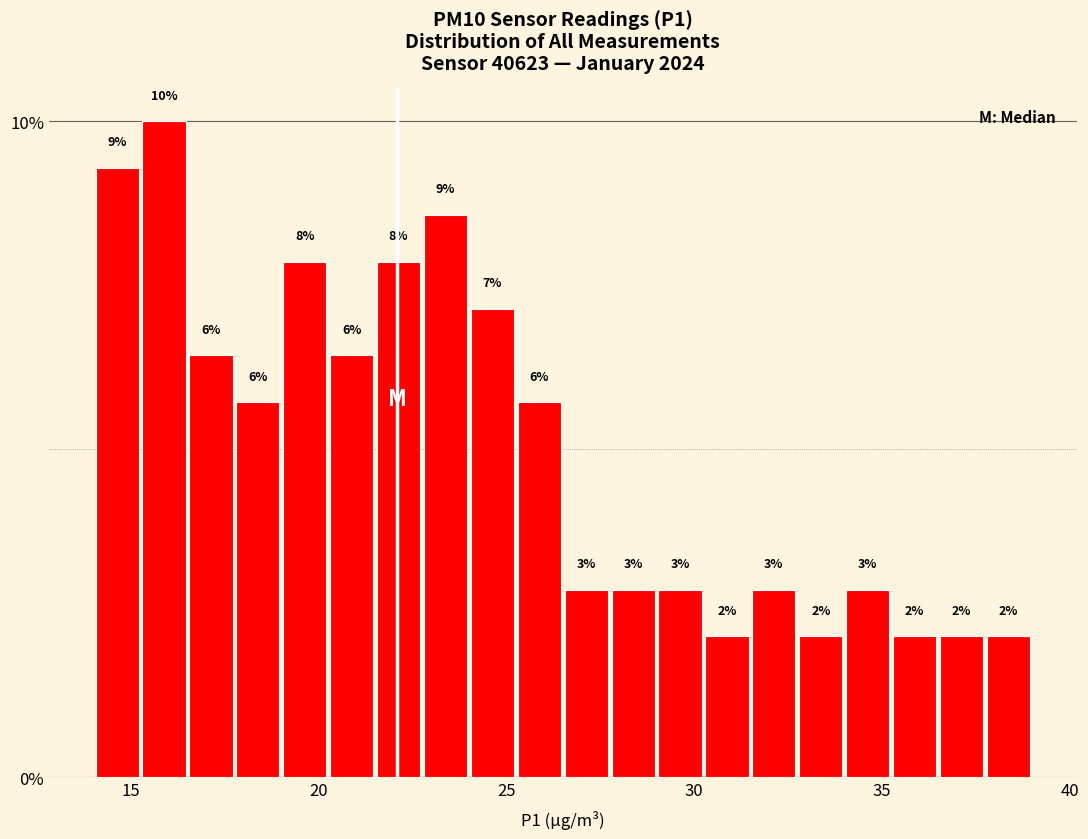

Read against the x-axis, roughly where is the centre of the tallest bar?

16.0